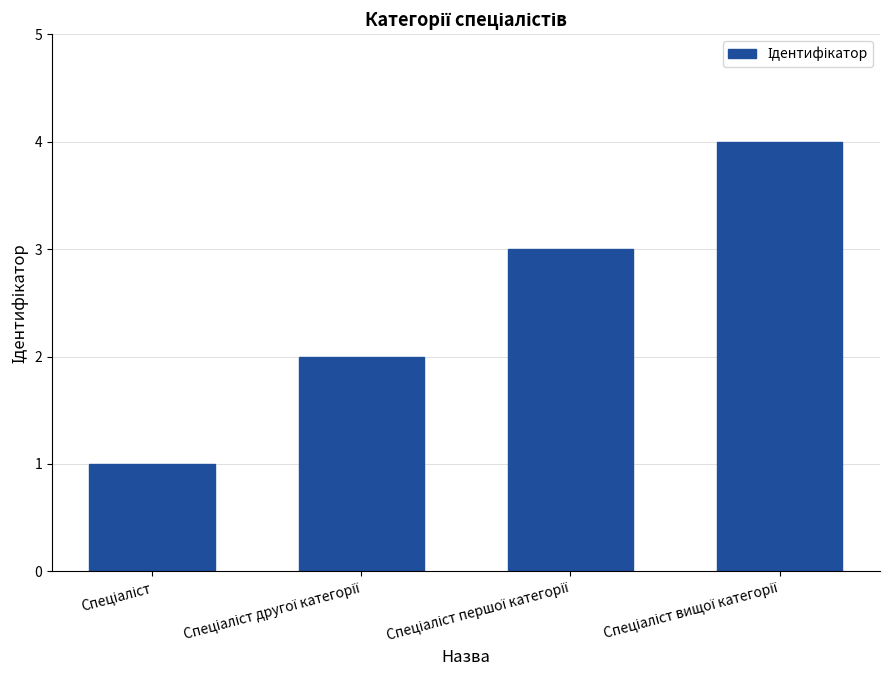

What is the sum of all values?

10